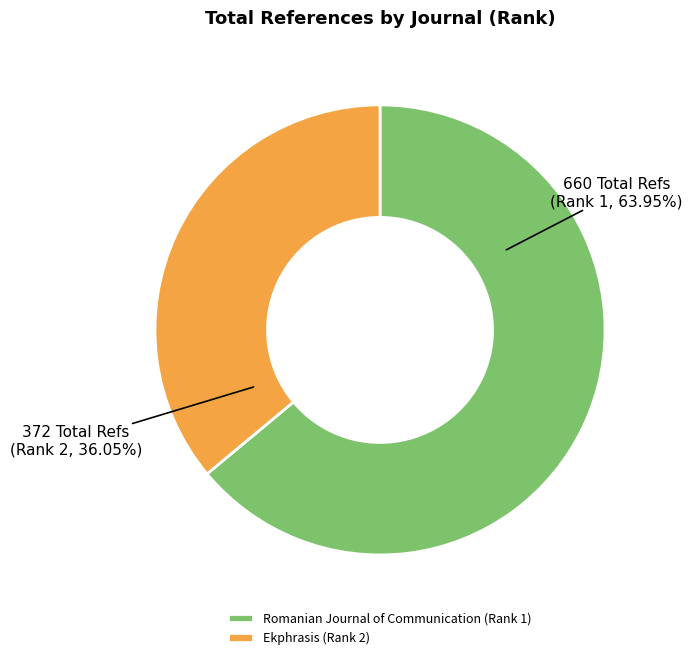

How many slices are in this pie chart?

2